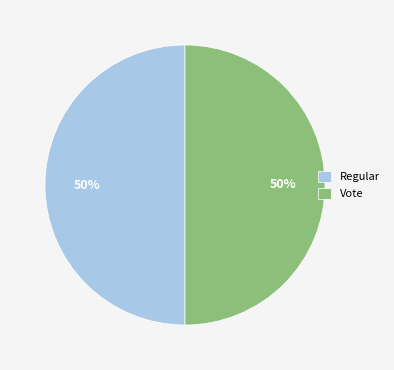

To the nearest percent, what is the combined percentage of Regular and Vote?

100%